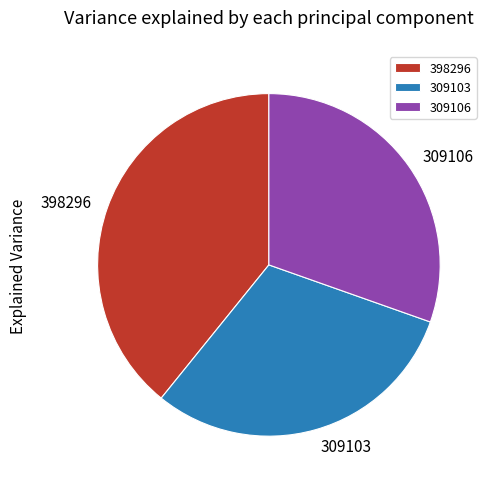

Does any single category account for the majority?

No